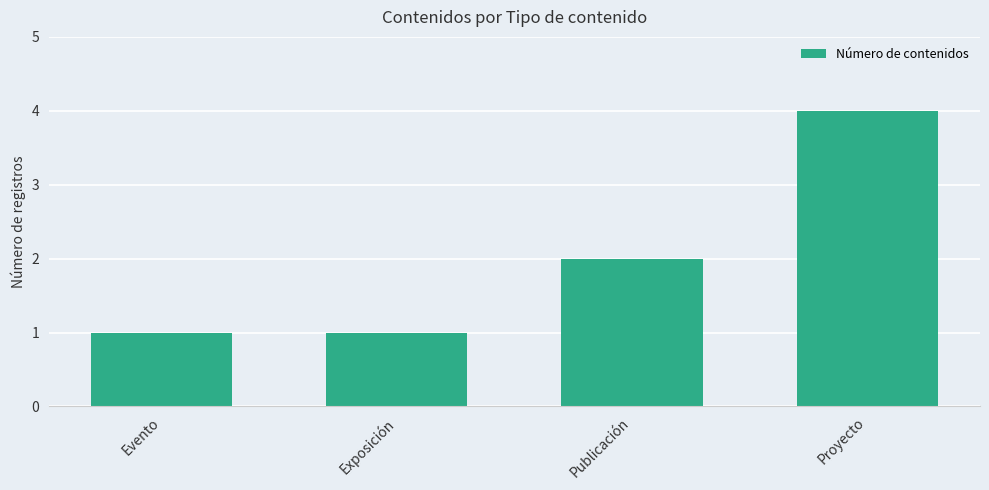

Which label corresponds to the largest value in the chart?

Proyecto